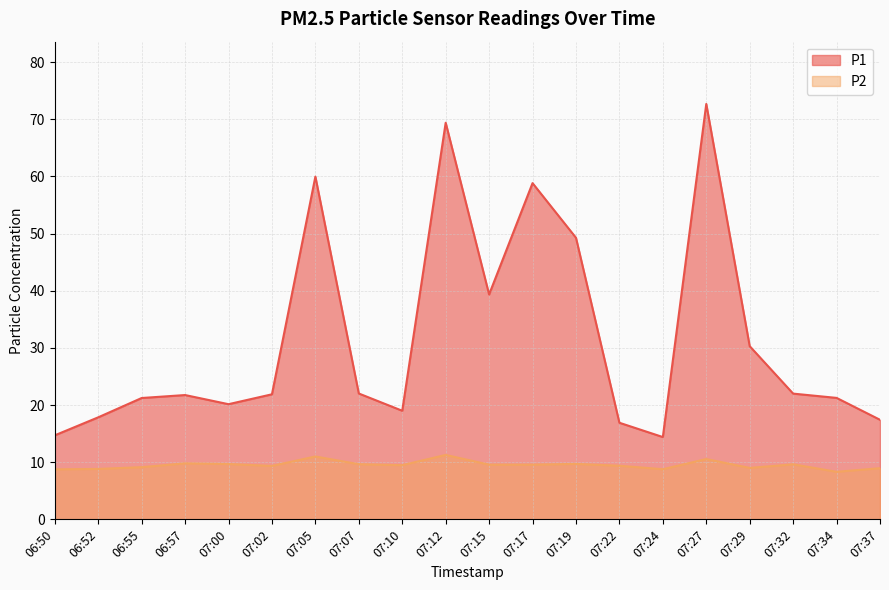

How many series are shown in this chart?

2